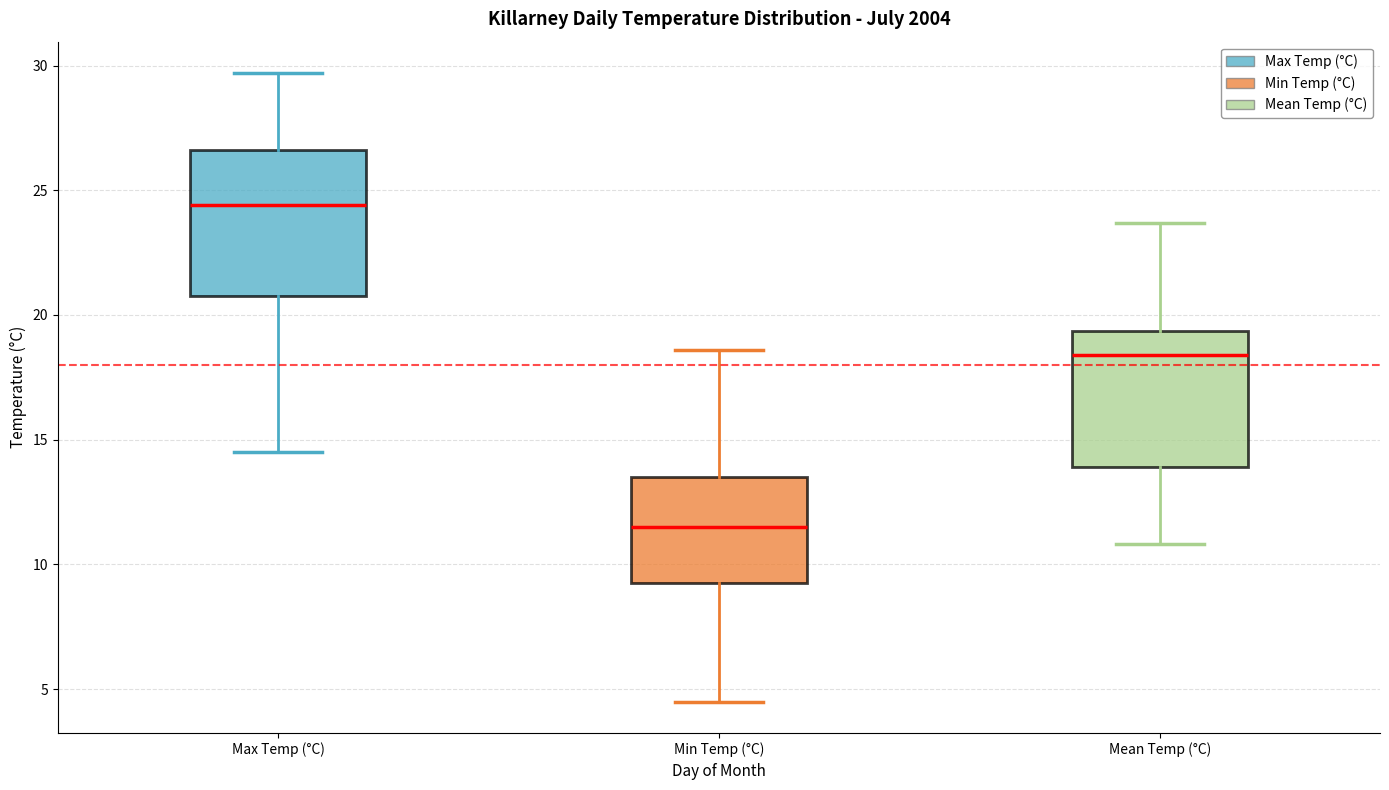

Which box's median line is the lowest?

Min Temp (°C)